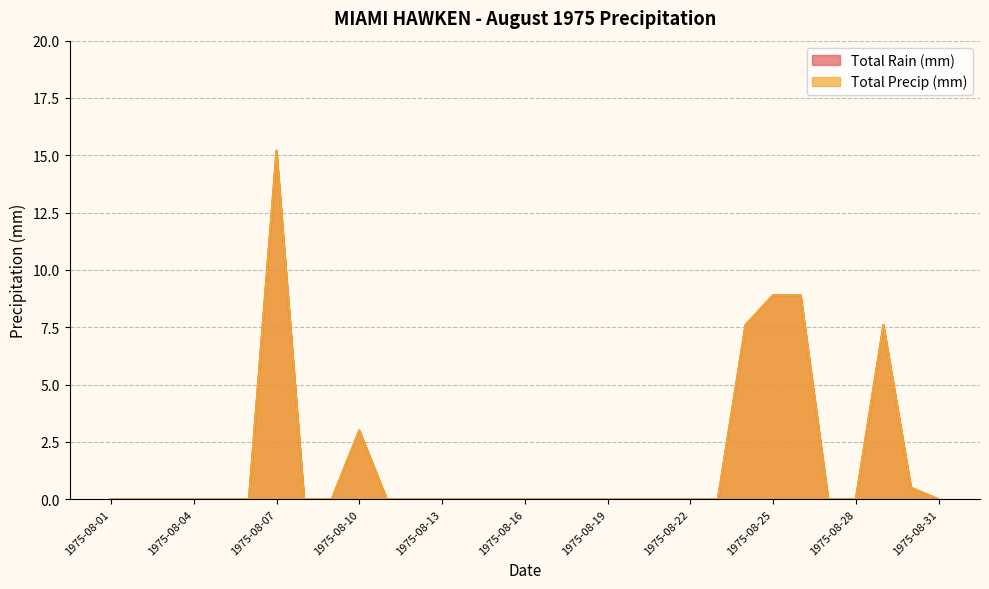

Does the chart display data point markers on the line(s)?

No